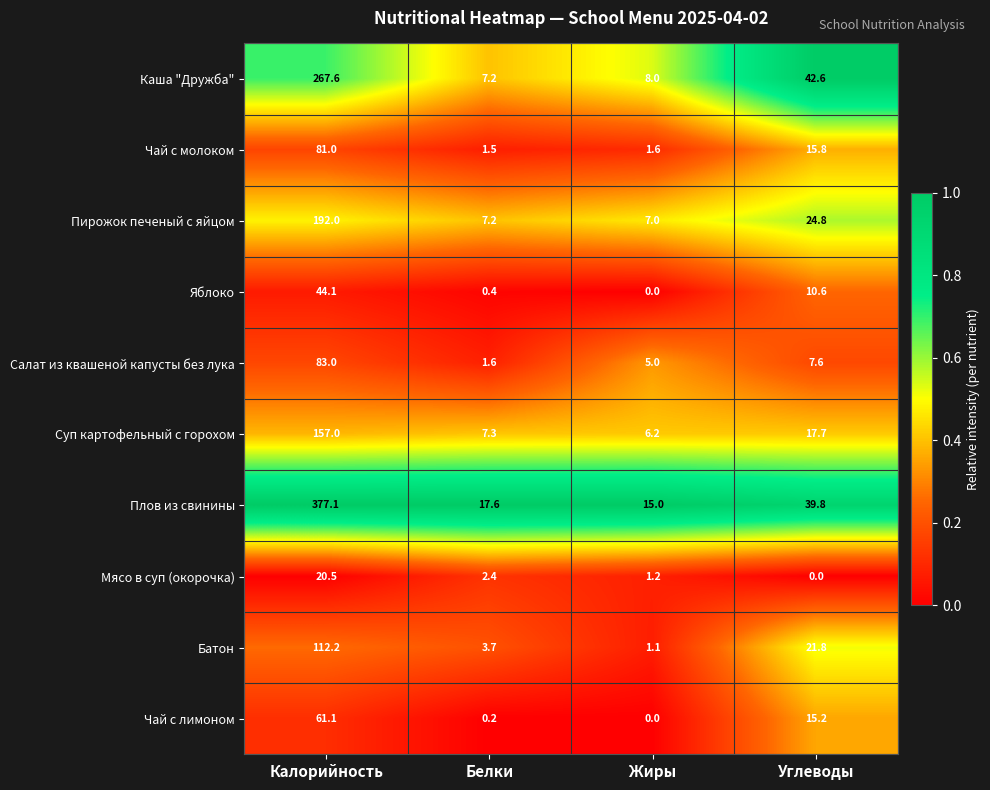

What is the difference between the Плов из свинины values at Белки and Жиры?

2.6